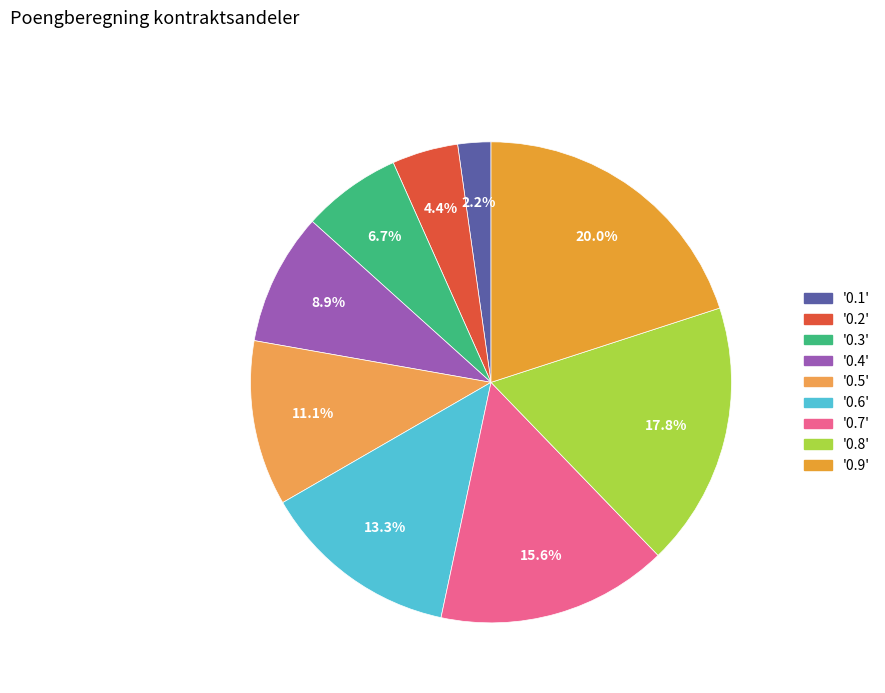

How many segments does this pie chart have?

9